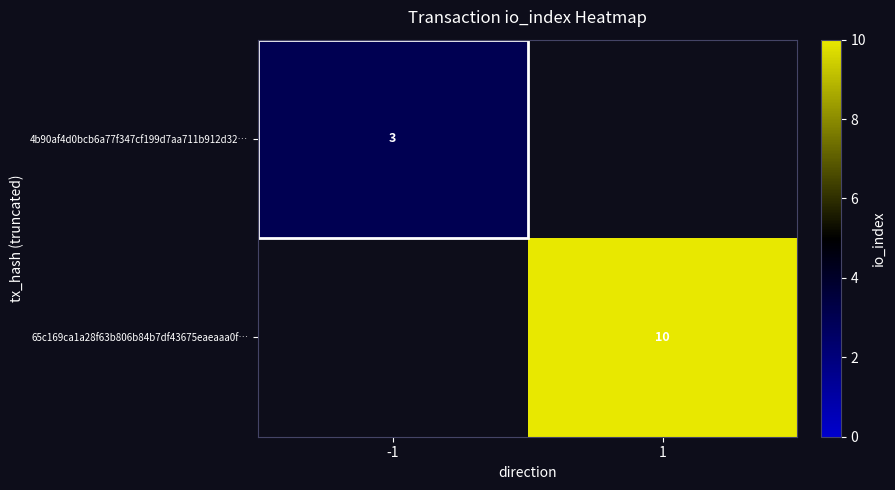

True or false: 65c169ca1a28f63b806b84b7df43675eaeaaa0f… has a value of 10 at 1.

True